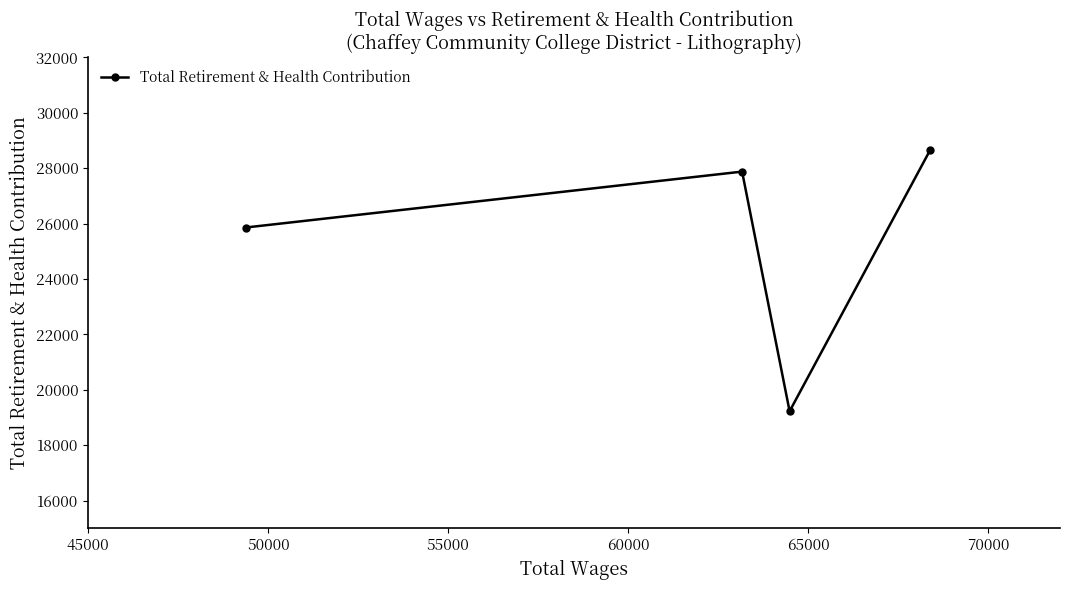

How many data points are above 27878?

1